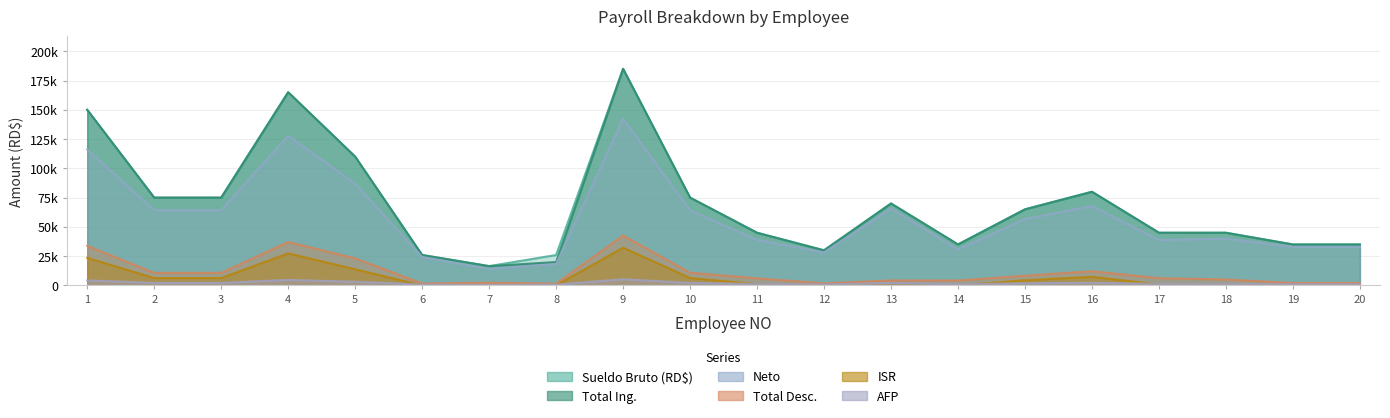

What is the maximum value shown in the chart?

185000.0